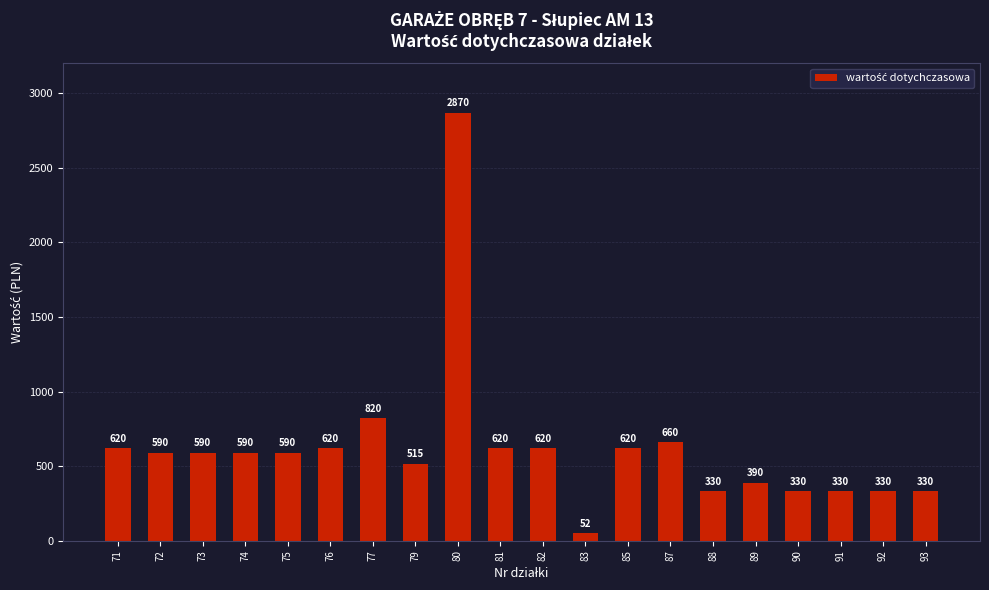

What is the difference between the values at 92 and 71?

290.0